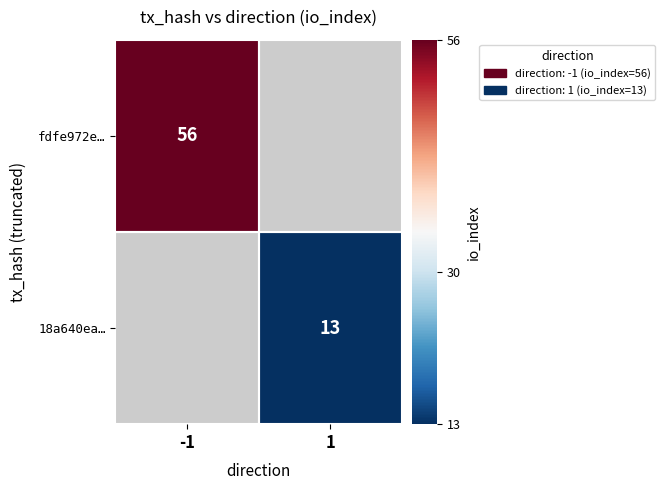

The value of fdfe972e… at -1 is 27. True or false?

False